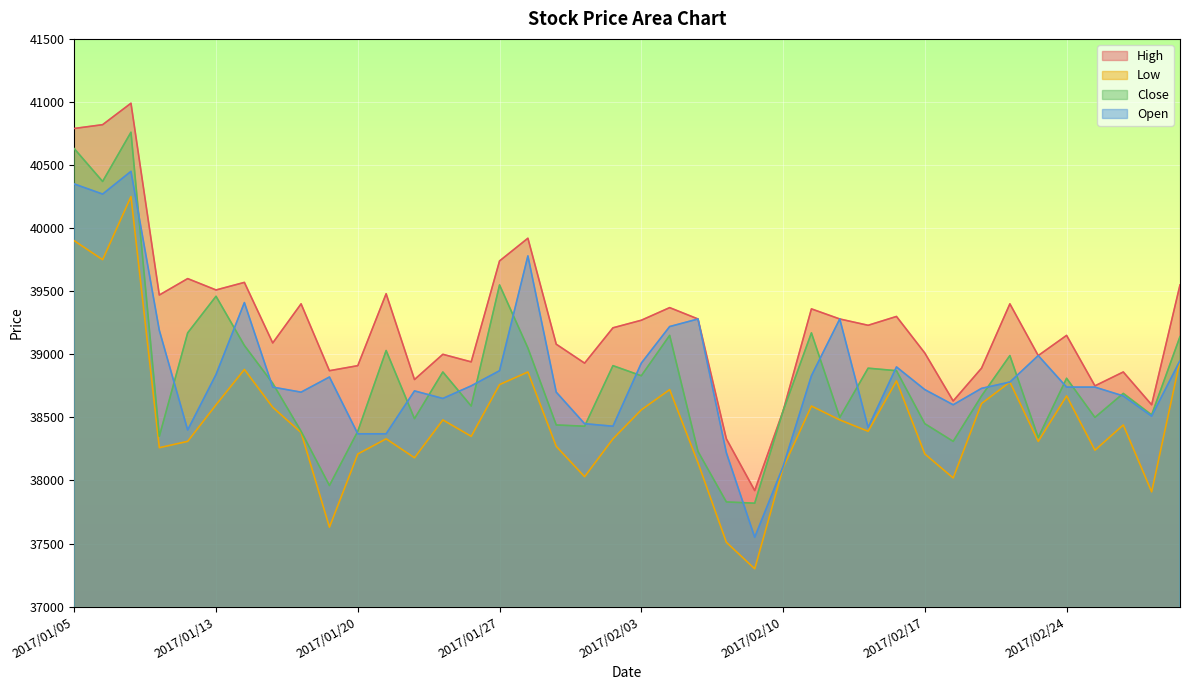

Which category has the highest value across all series?

2017/01/10